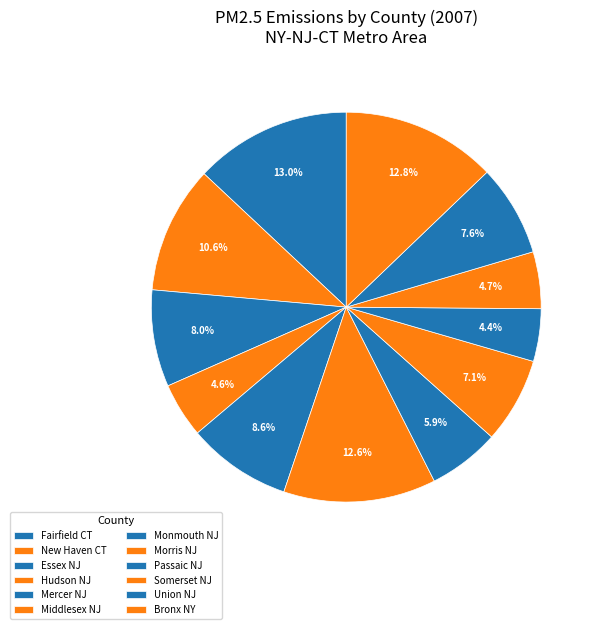

Which category has the biggest portion of the pie?

Fairfield CT